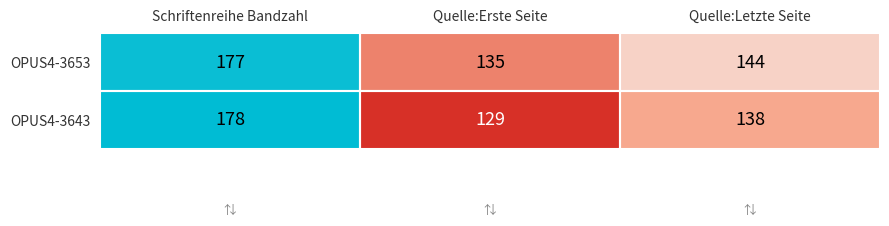

At which category is the sum across all series the highest?

Schriftenreihe Bandzahl